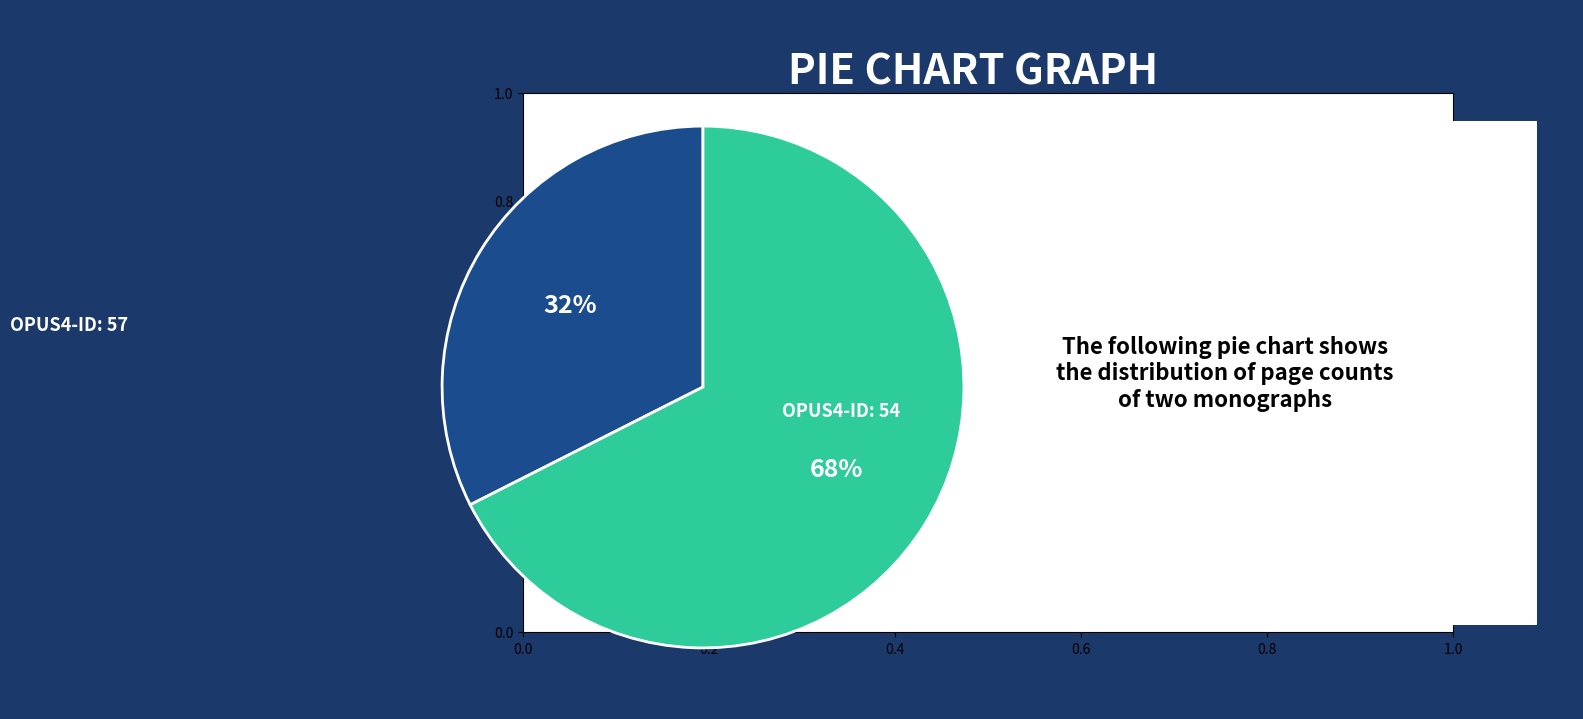

What percentage is the OPUS4-ID: 54 slice, to the nearest percent?

68%